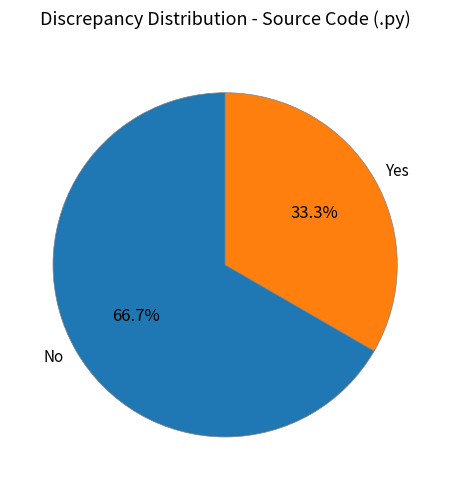

Which category accounts for the majority?

No